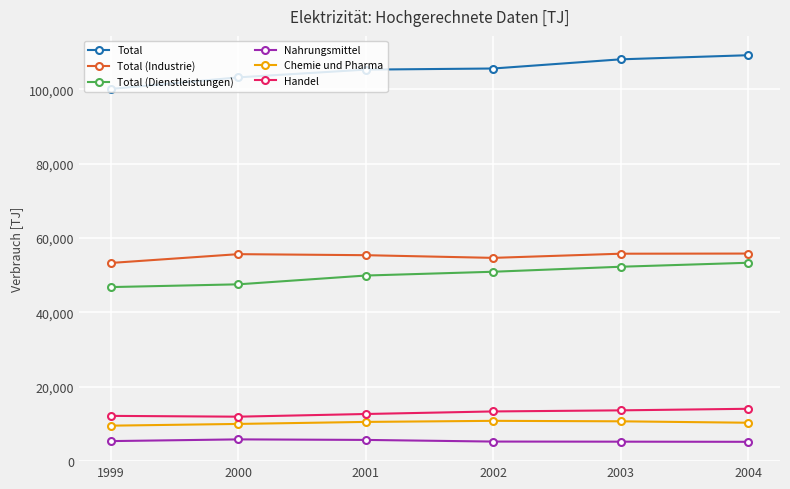

What are all the series names shown in the legend?

Total, Total (Industrie), Total (Dienstleistungen), Nahrungsmittel, Chemie und Pharma, Handel